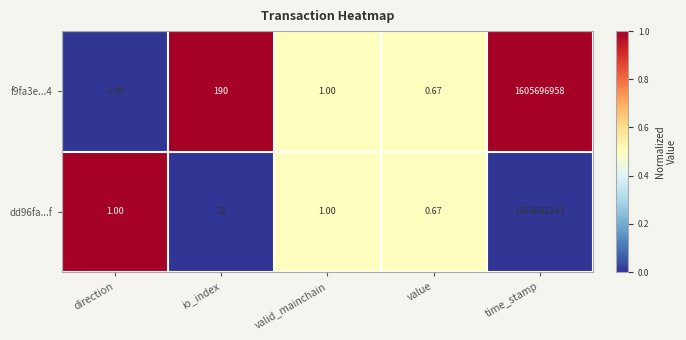

Rank the series by their maximum value, from highest to lowest.

f9fa3e...4, dd96fa...f